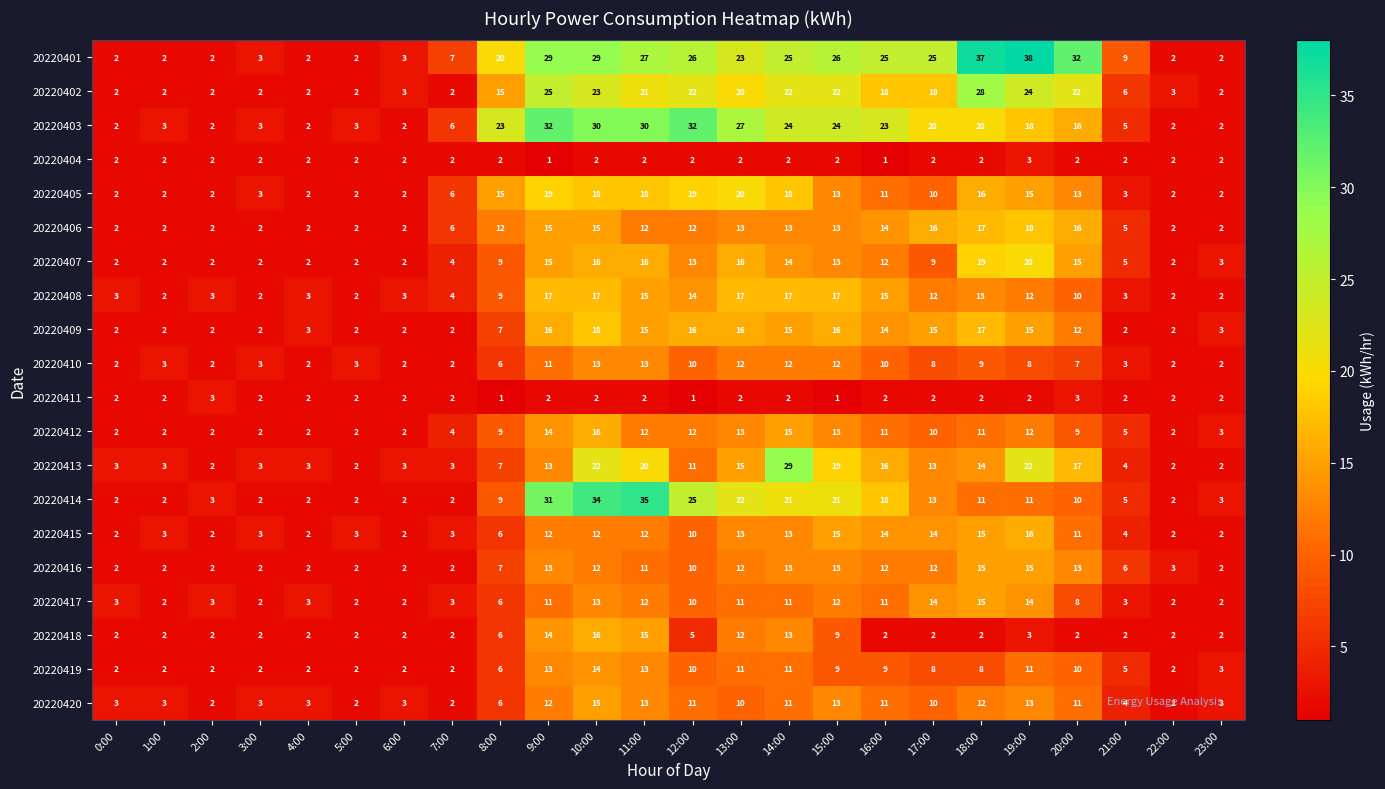

Count the number of data series in this chart.

20